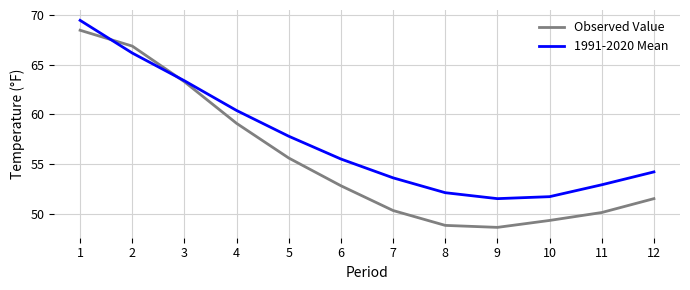

At 5, list the series in order from largest to smallest.

1991-2020 Mean, Observed Value